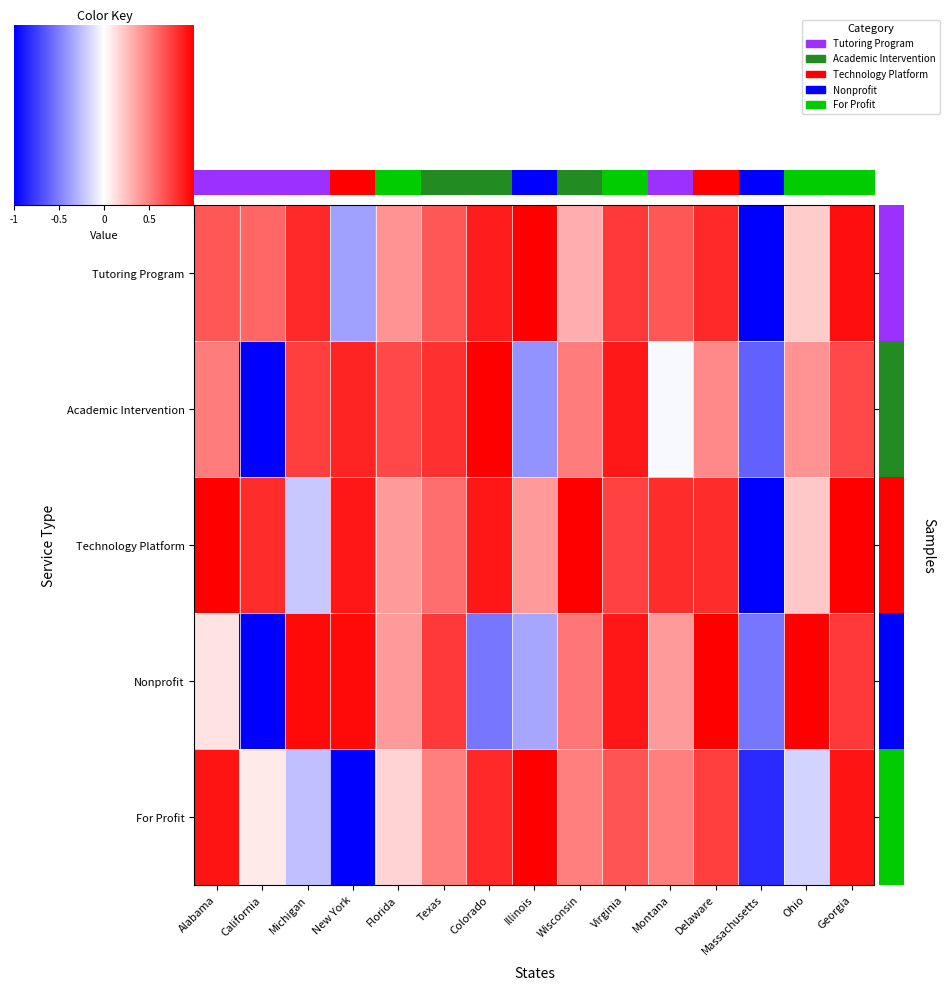

Which series has the largest total across all categories?

Technology Platform